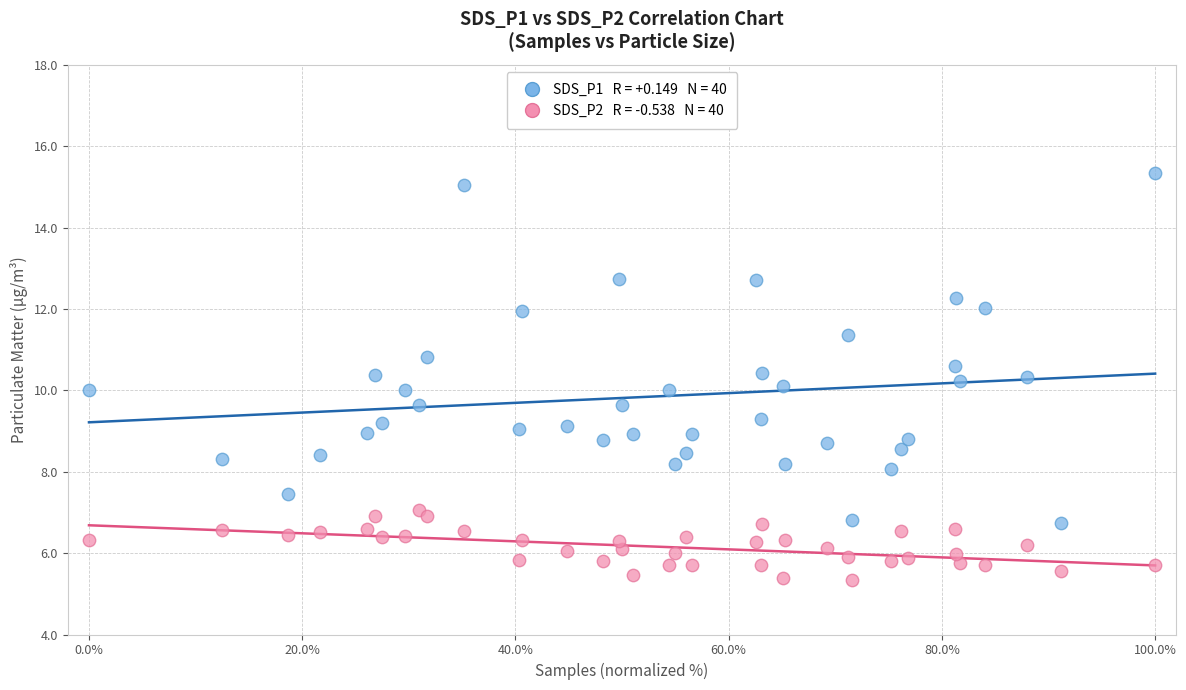

Across all data points, what is the range of X values (max minus min)?

100.0